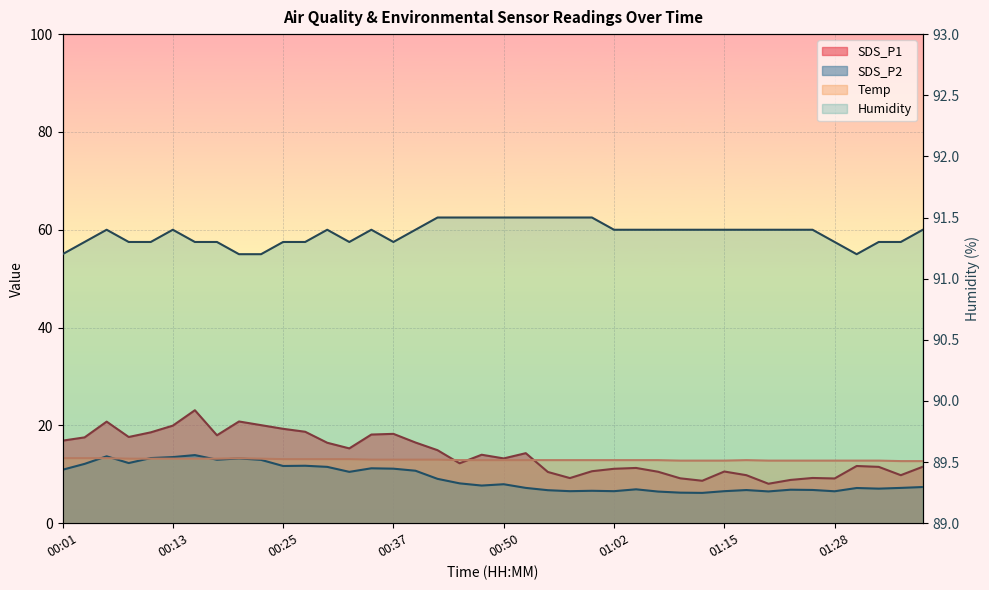

How many values in the SDS_P2 series are below 7?

14